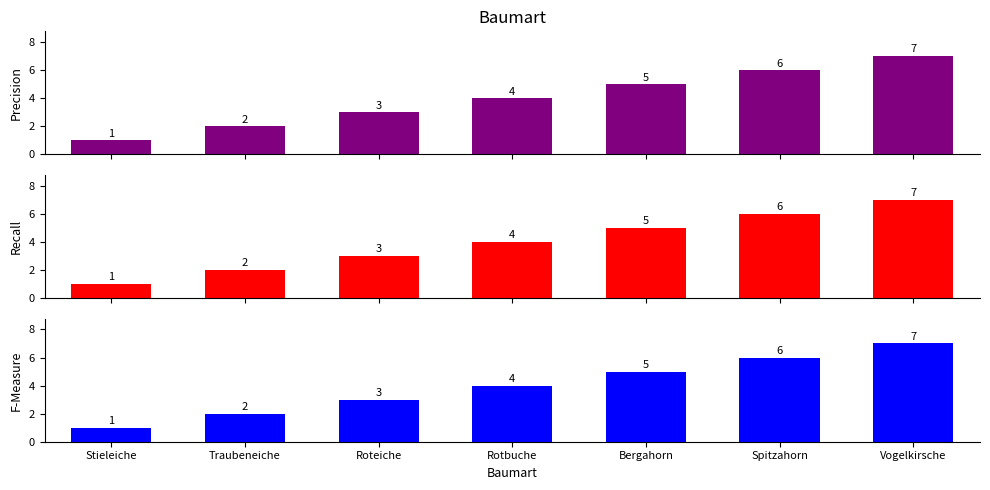

Rank the series at Vogelkirsche from highest to lowest value.

Precision, Recall, F-Measure